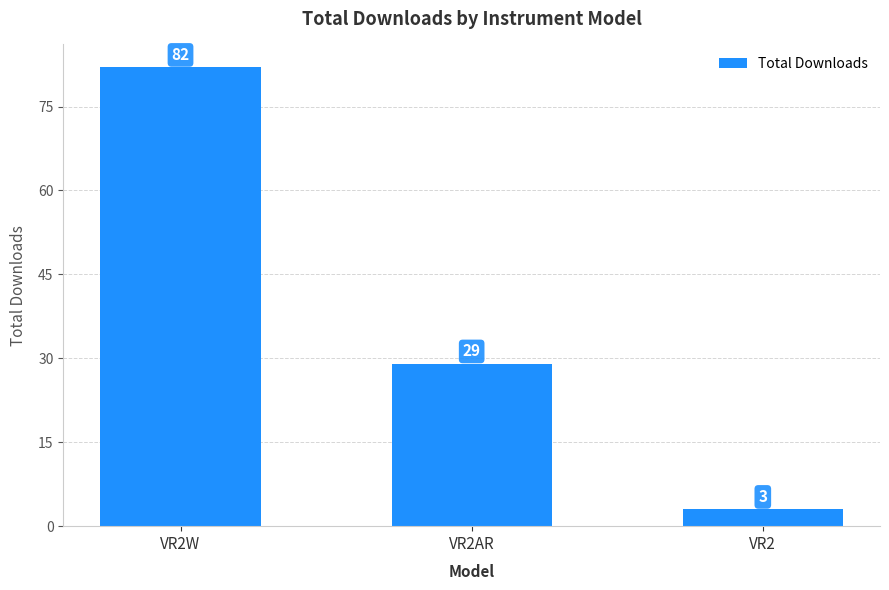

Count the number of categories in the chart.

3